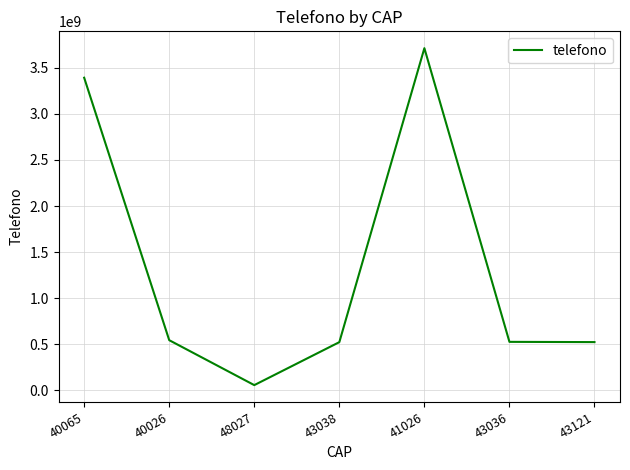

What is the ratio of the value at 43121 to the value at 43036?

1.0